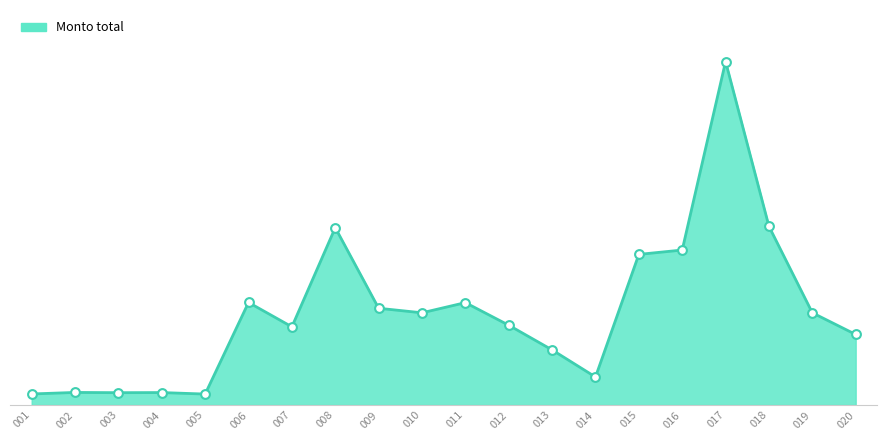

Approximately how many times larger is the value at 014 compared to 009?

0.3